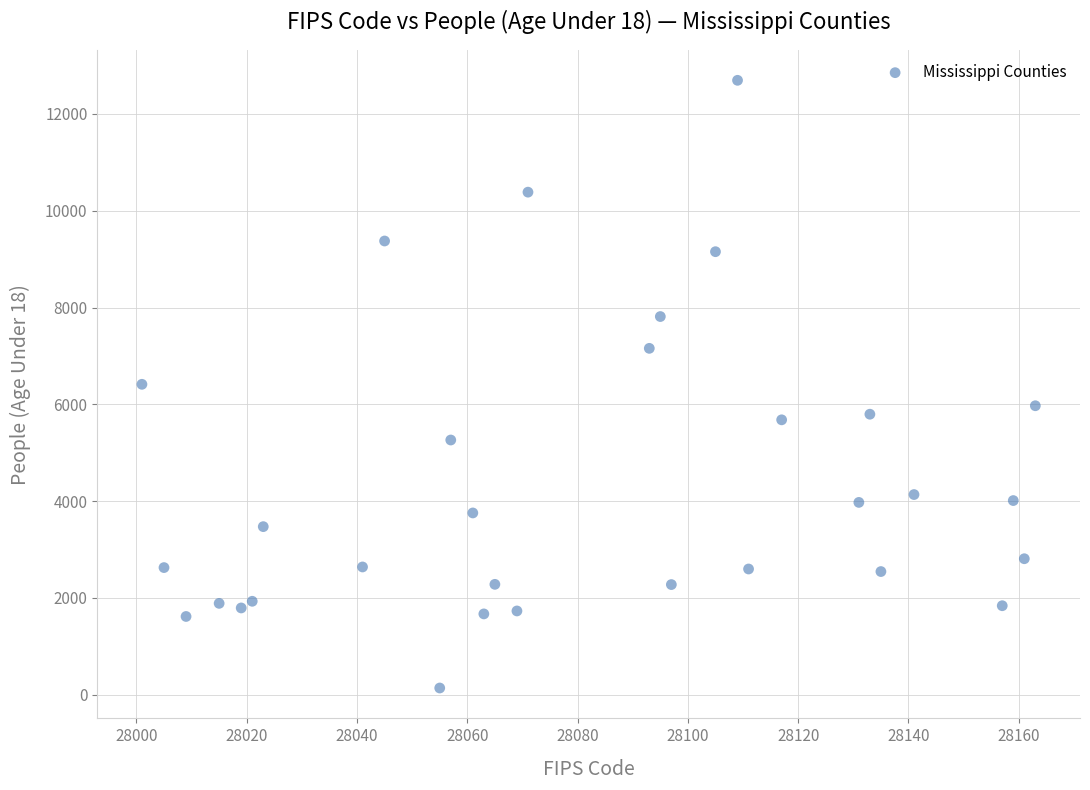

What is the range of X values (max minus min)?

162